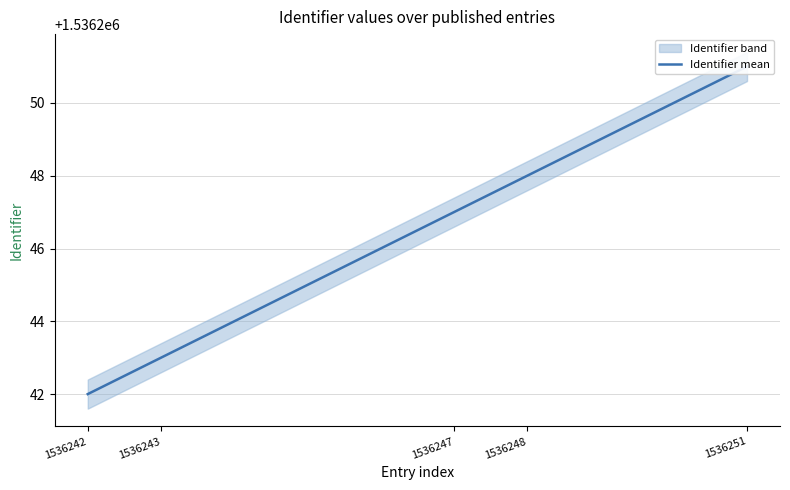

How many categories are shown in the chart?

5